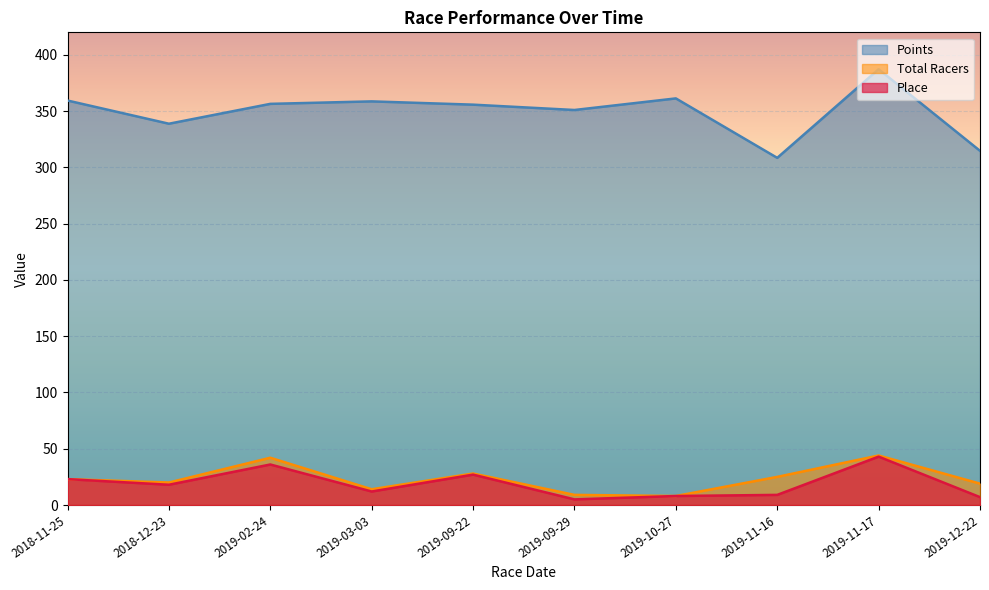

What is the value of the Points point at the 1st from the left?

359.4